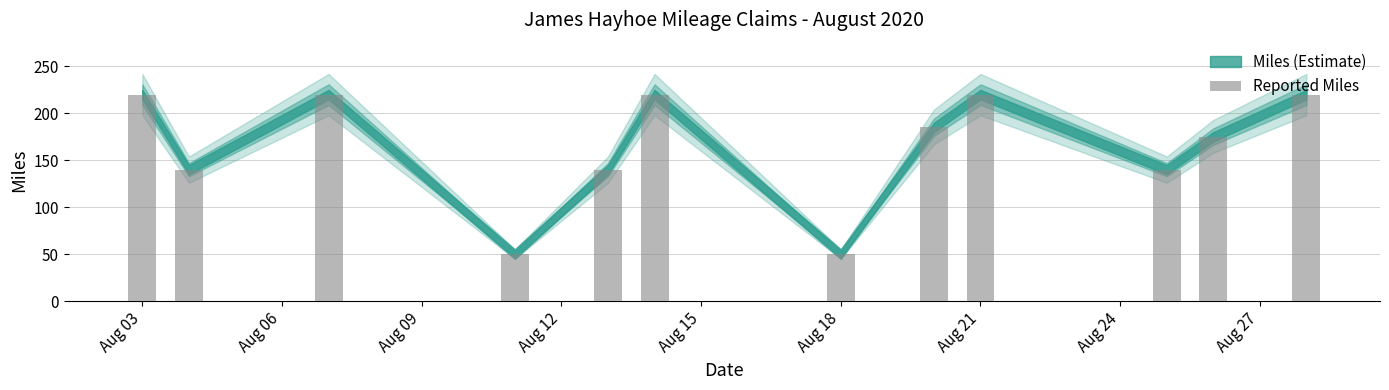

What is the greatest value displayed?

220